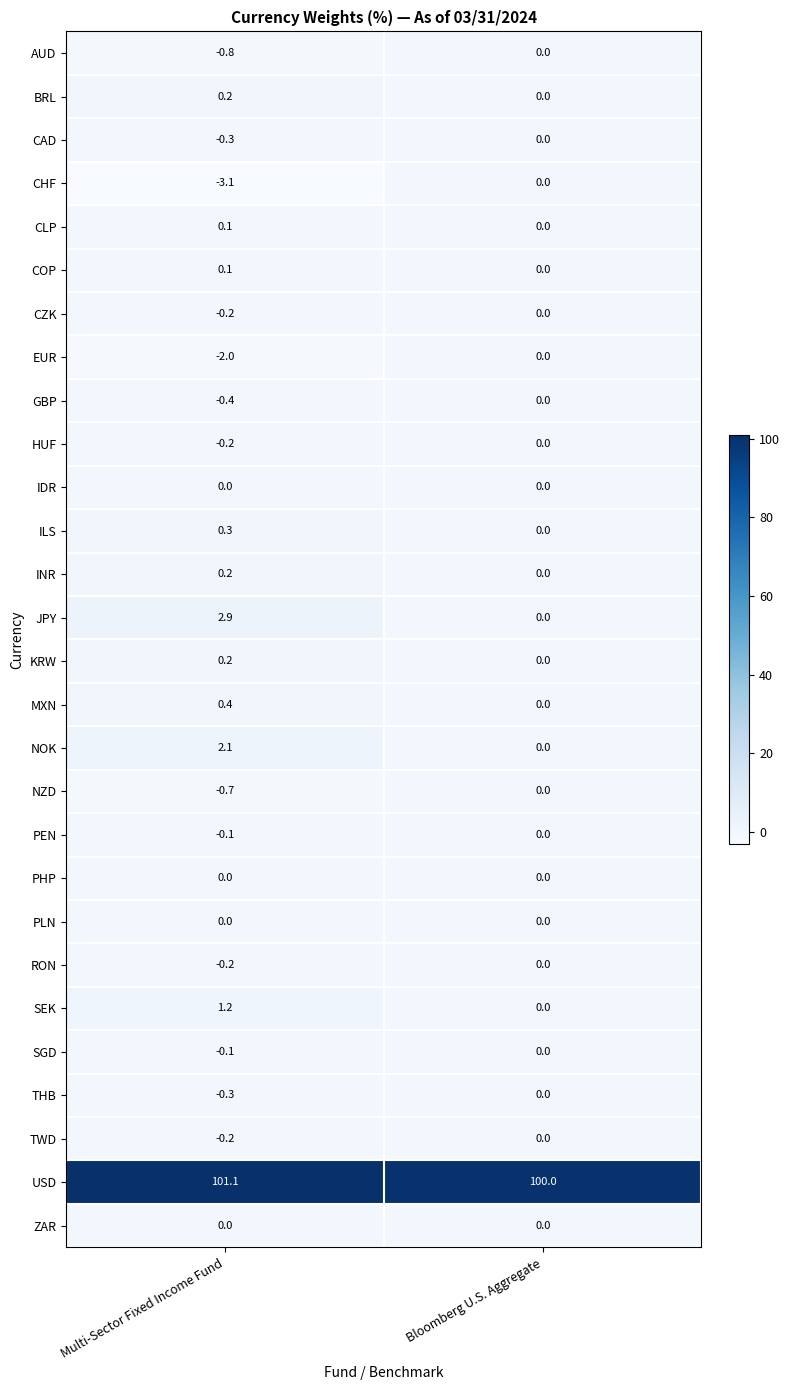

Where does the SEK series first go above 1?

Multi-Sector Fixed Income Fund